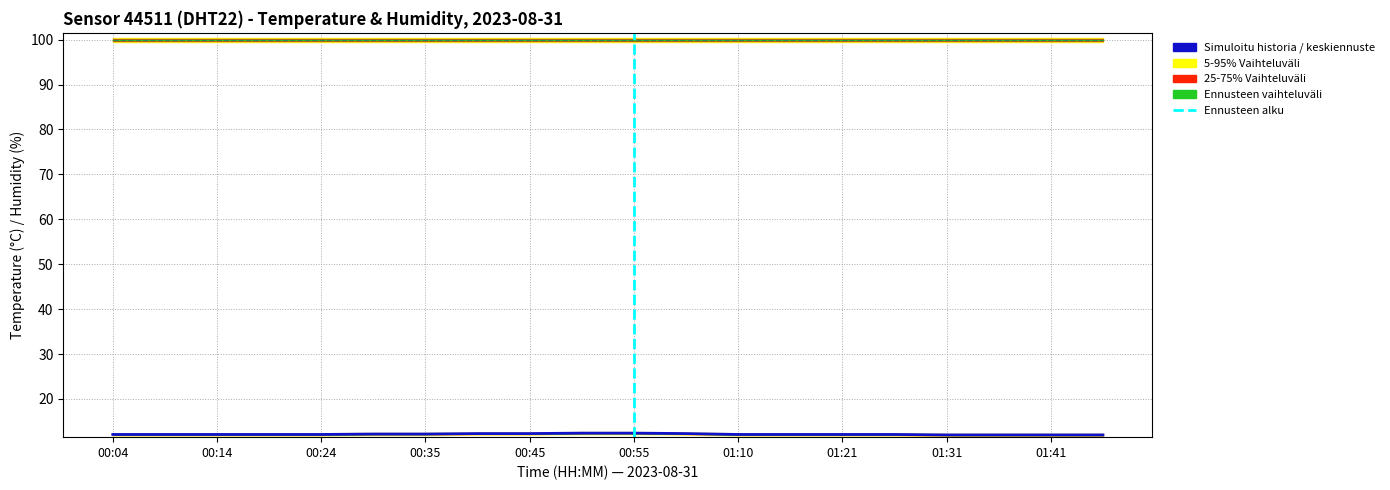

What is the ratio of the value at 01:36 to the value at 01:46?

1.0